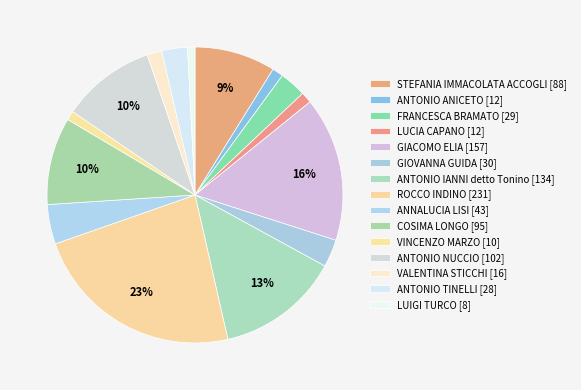

How many slices are in this pie chart?

15